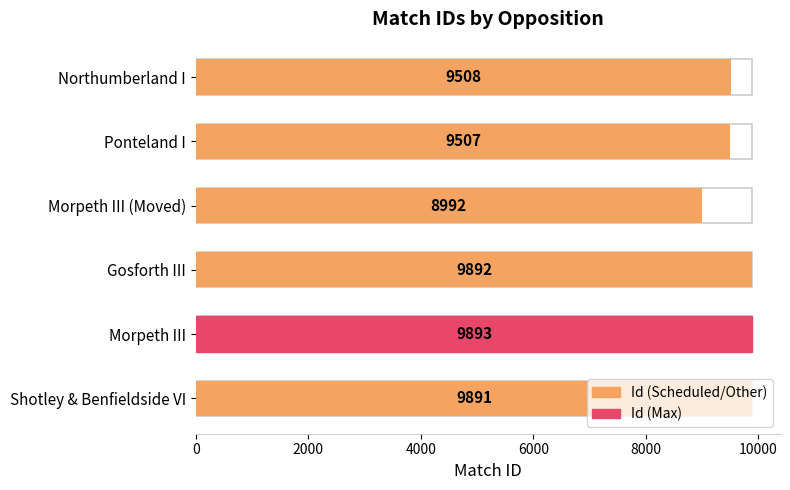

Is it true that the value at Shotley & Benfieldside VI is 4437?

False